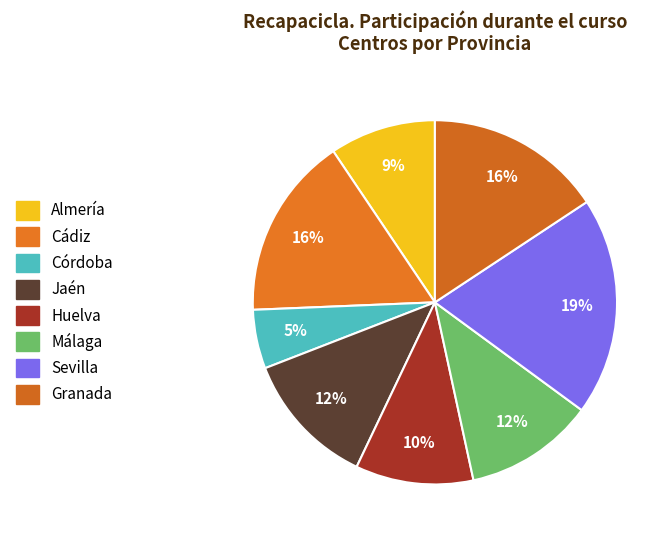

Count the number of slices in the pie.

8